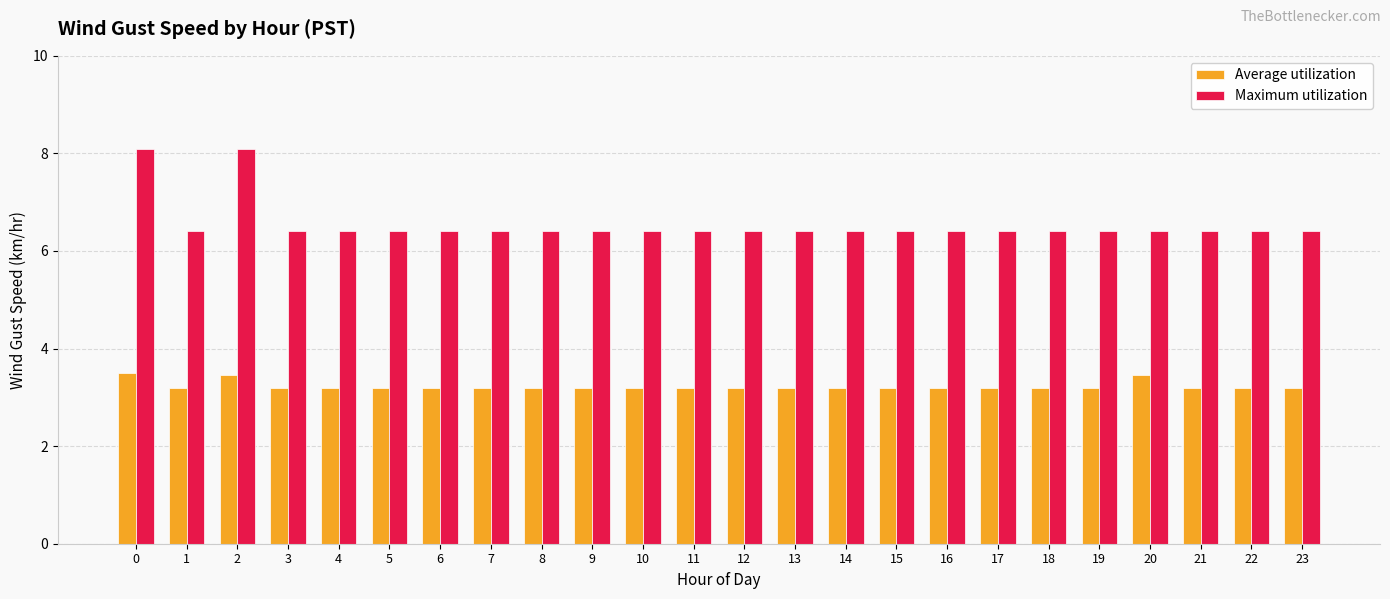

What is the spread (max minus min) of values at 13?

3.2